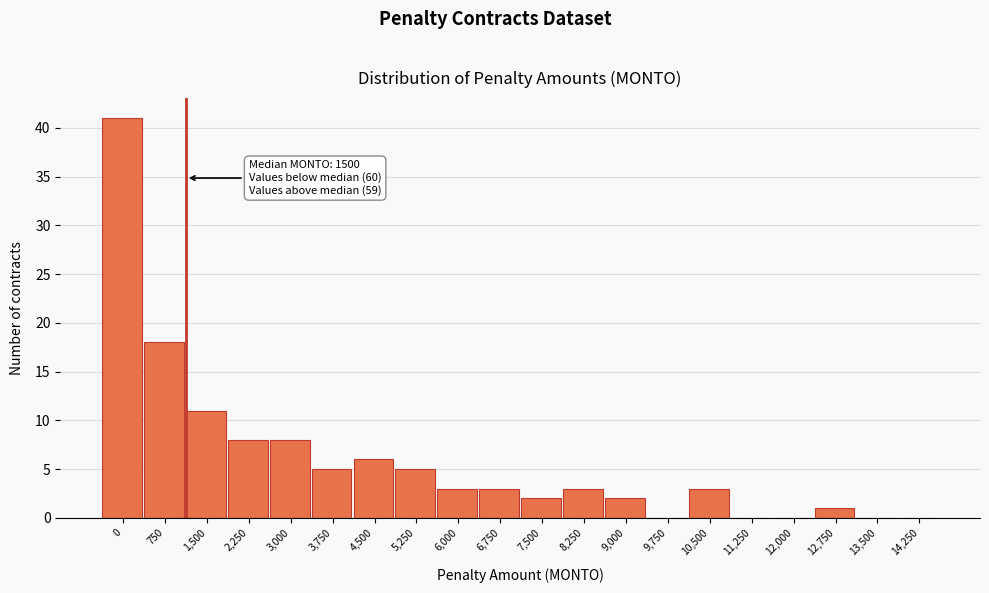

Reading left to right, what are all the values shown in this chart?

0=41	750=18	1,500=11	2,250=8	3,000=8	3,750=5	4,500=6	5,250=5	6,000=3	6,750=3	7,500=2	8,250=3	9,000=2	9,750=0	10,500=3	11,250=0	12,000=0	12,750=1	13,500=0	14,250=0